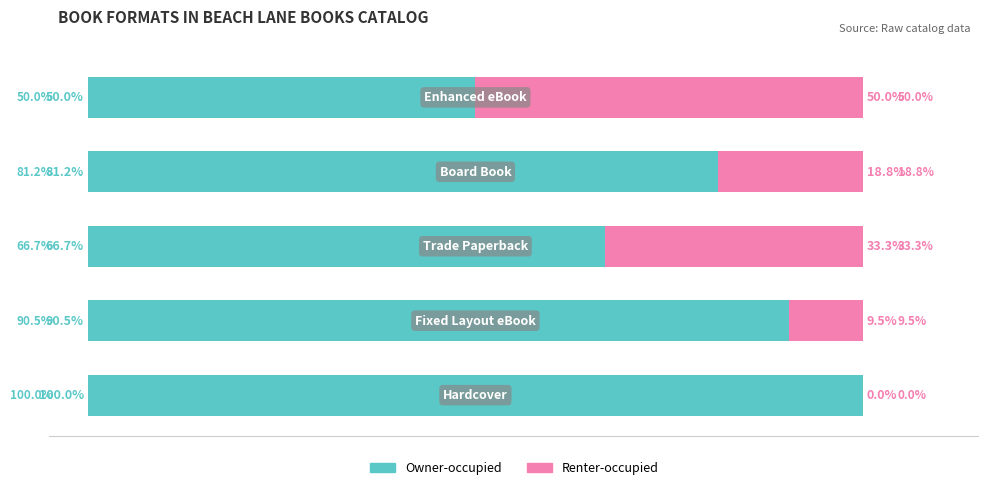

What are all the series names shown in the legend?

Owner-occupied, Renter-occupied